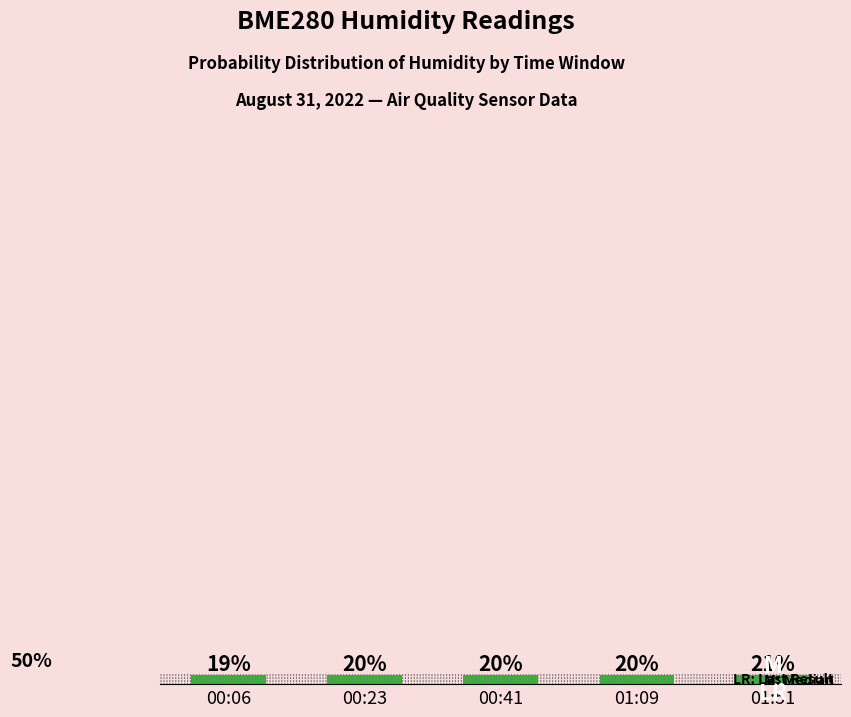

Which category has the highest value across all series?

01:51